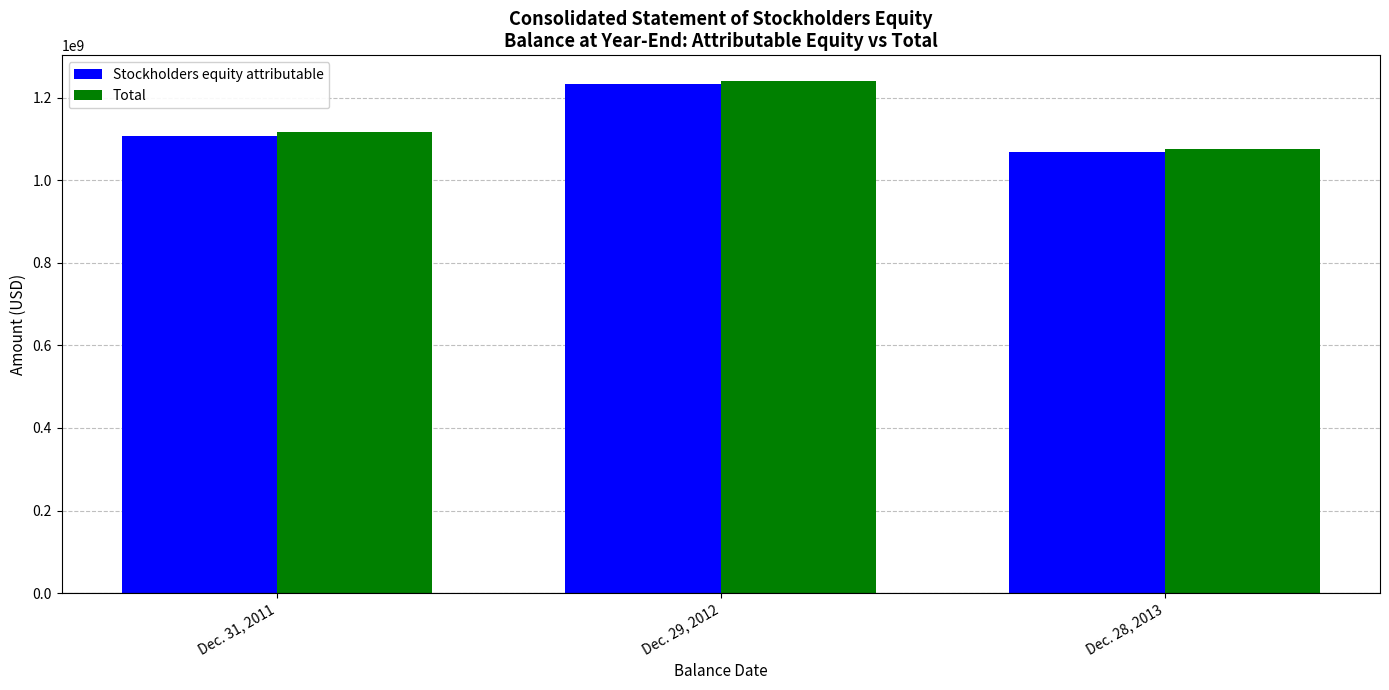

Reading left to right, extract all data points from this chart.

Stockholders equity attributable: Dec. 31, 2011=1105929000	Dec. 29, 2012=1233535000	Dec. 28, 2013=1068677000
Total: Dec. 31, 2011=1116846000	Dec. 29, 2012=1240464000	Dec. 28, 2013=1075367000